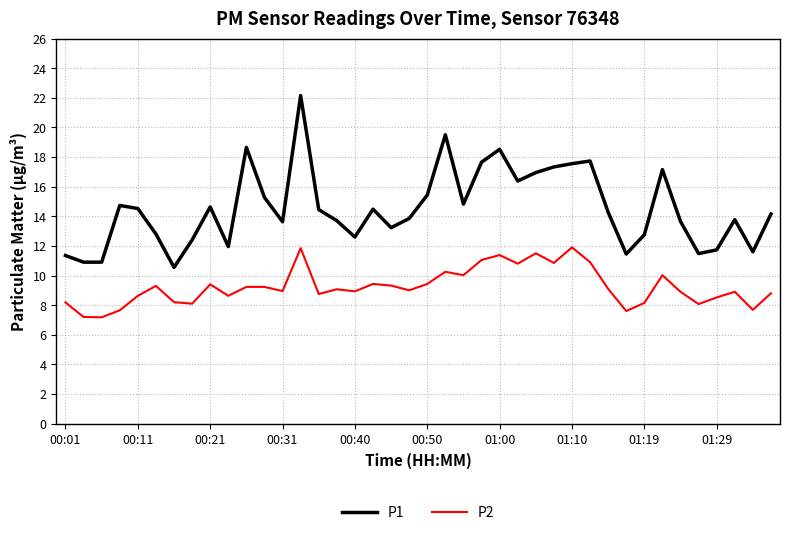

What are all the series names shown in the legend?

P1, P2